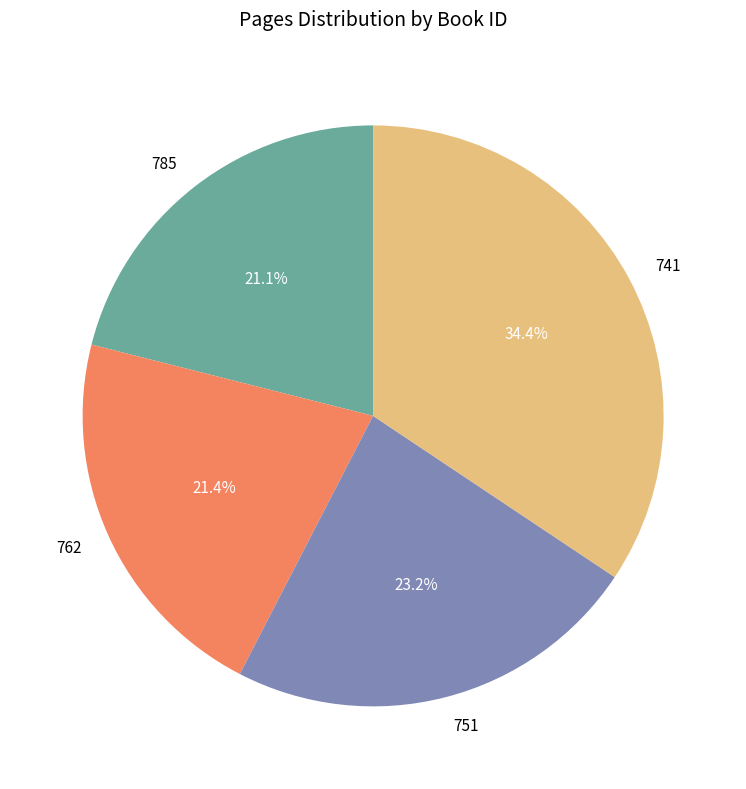

To the nearest percent, what percentage of the pie is 762?

21%